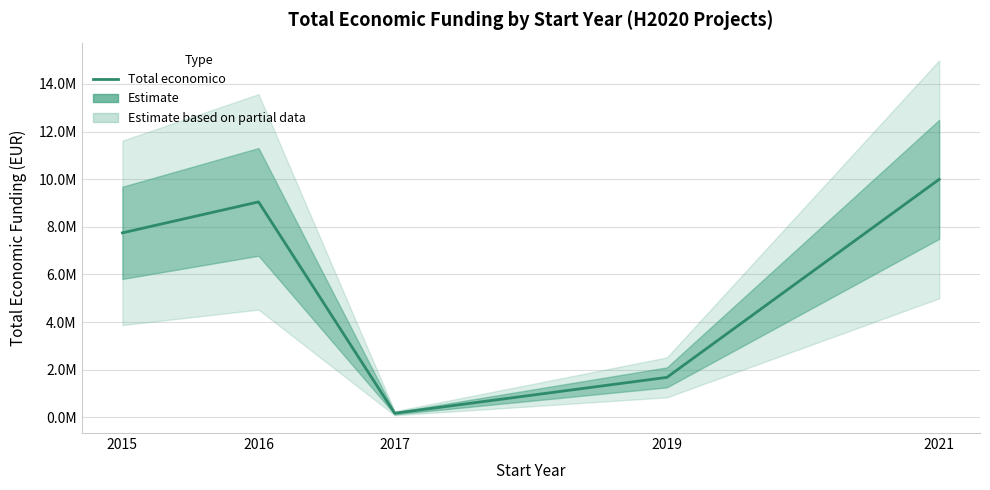

What is the smallest value displayed?

170121